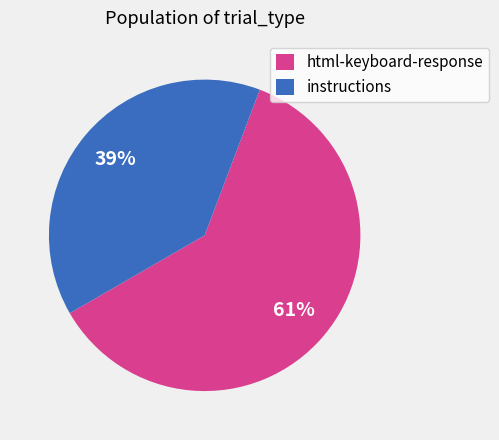

Which category has the smallest portion of the pie?

instructions